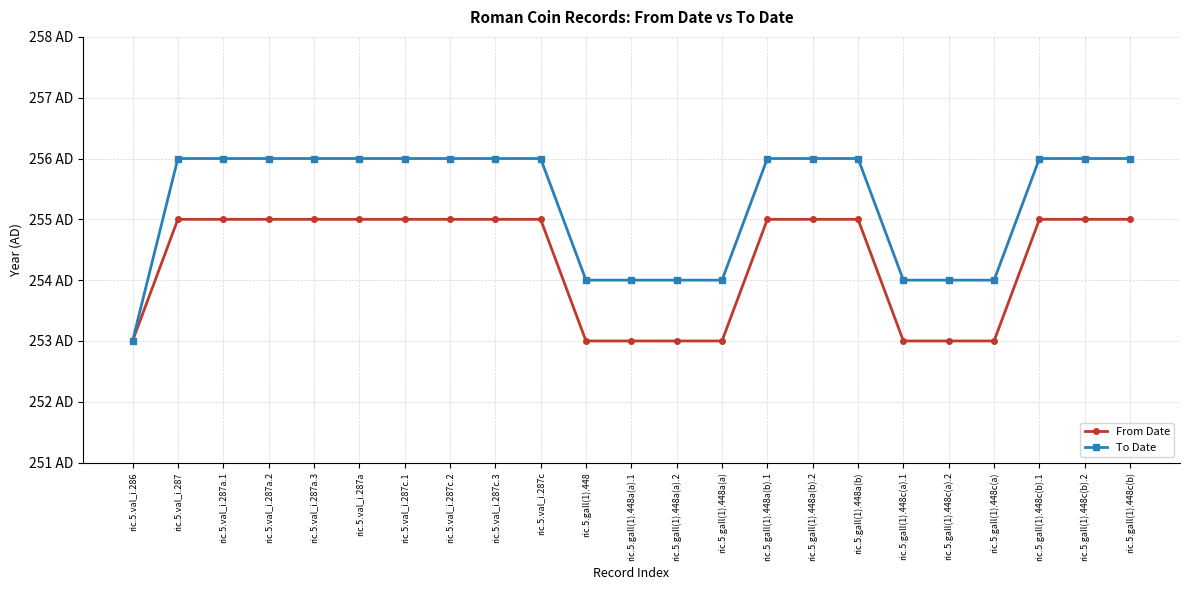

True or false: To Date has more than 1 points higher than both neighbors.

False